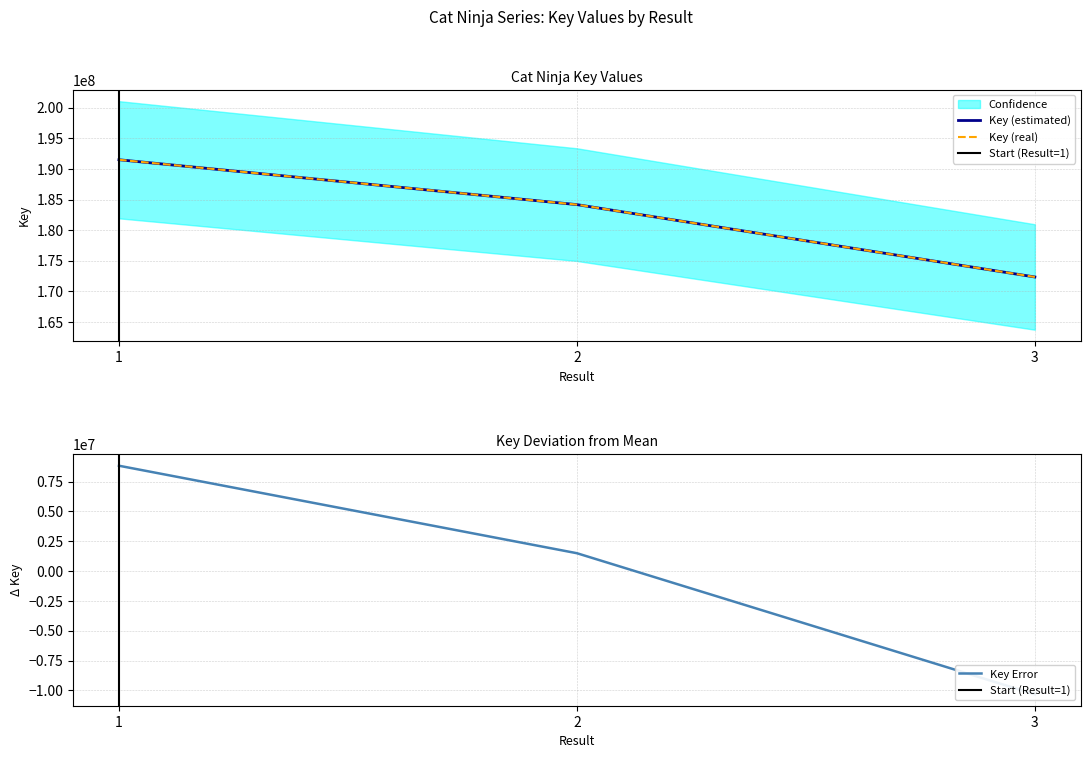

What is the difference between the maximum and second lowest values?

7334250